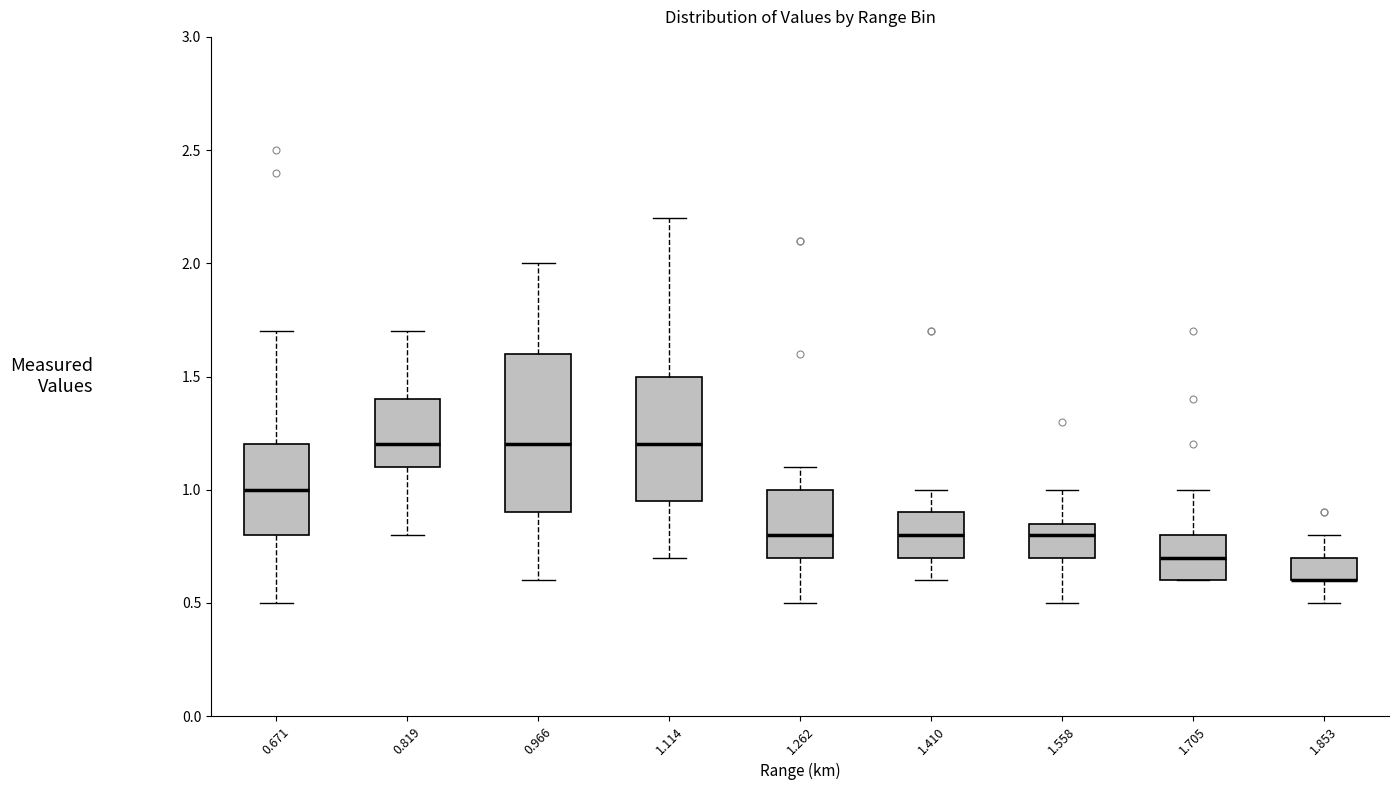

Reading left to right, transcribe this box plot: for each box, give where its median line is, the range the box spans, and where its two whiskers end, as read against the y-axis. The values are not printed on the chart, so give them approximately, as read against the axis.

0.671: median 1.00, box 0.80 to 1.20, whiskers 0.50 to 1.70
0.819: median 1.20, box 1.10 to 1.40, whiskers 0.80 to 1.70
0.966: median 1.20, box 0.90 to 1.60, whiskers 0.60 to 2.00
1.114: median 1.20, box 0.95 to 1.50, whiskers 0.70 to 2.20
1.262: median 0.80, box 0.70 to 1.00, whiskers 0.50 to 1.10
1.410: median 0.80, box 0.70 to 0.90, whiskers 0.60 to 1.00
1.558: median 0.80, box 0.70 to 0.85, whiskers 0.50 to 1.00
1.705: median 0.70, box 0.60 to 0.80, whiskers 0.60 to 1.00
1.853: median 0.60 (drawn on the box's lower edge), box 0.60 to 0.70, whiskers 0.50 to 0.80